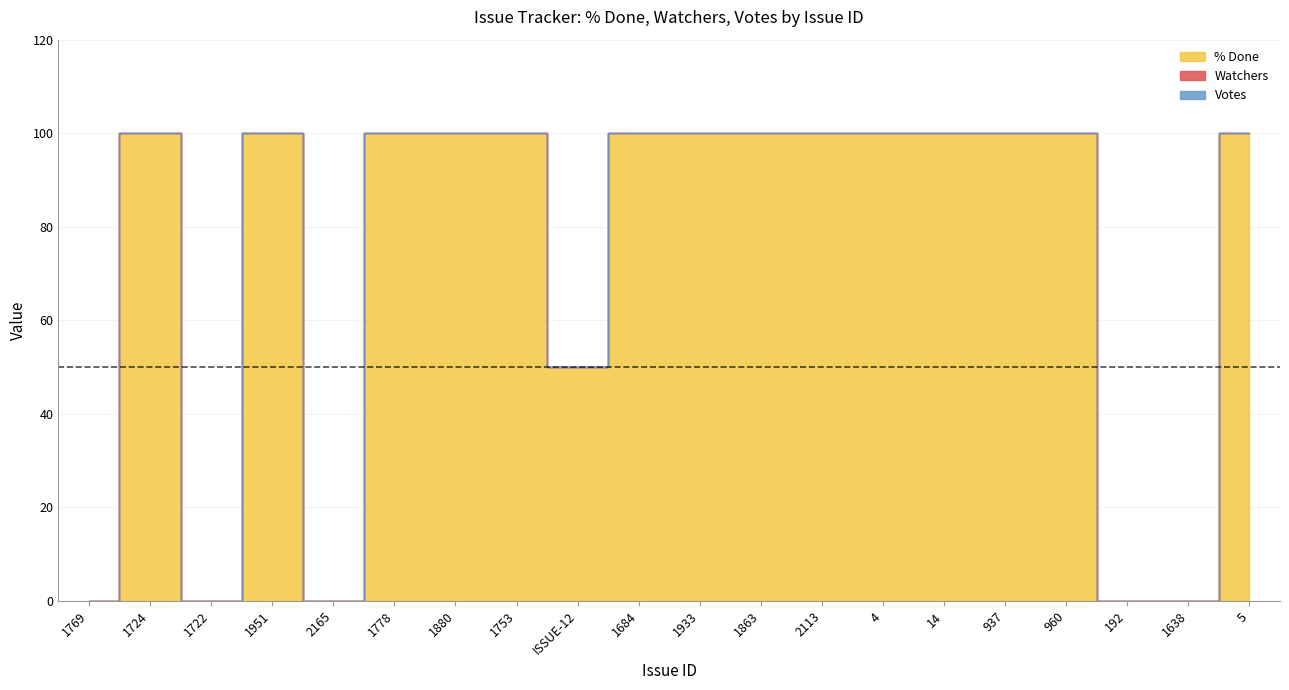

Rank the series by their maximum value, from highest to lowest.

% Done, Watchers, Votes